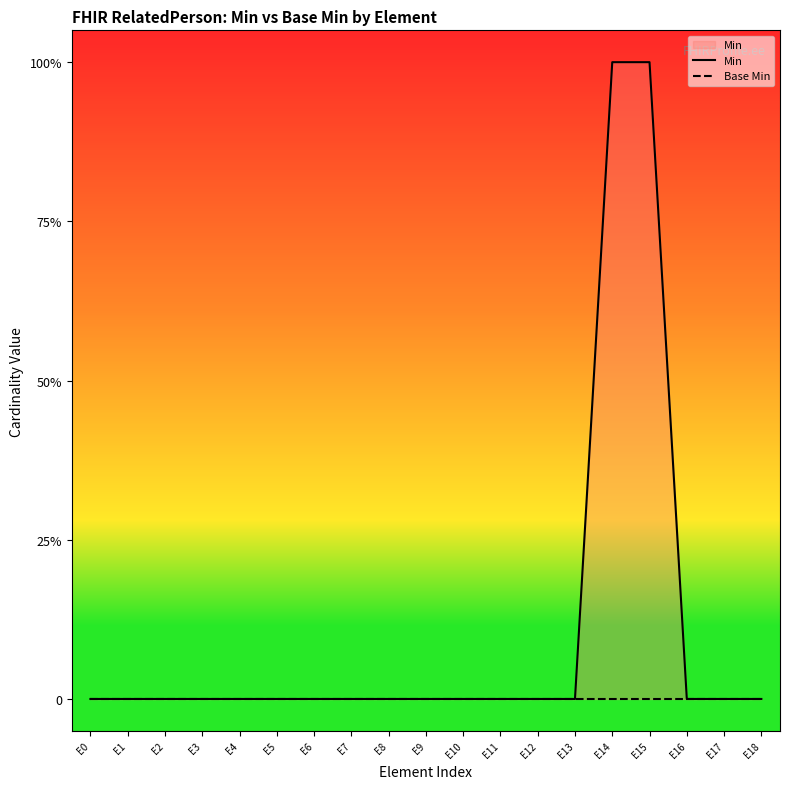

How many series are shown in this chart?

2